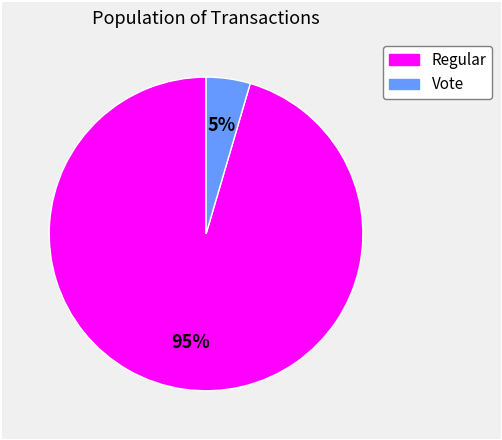

Is there any slice that represents more than half of the pie?

Yes